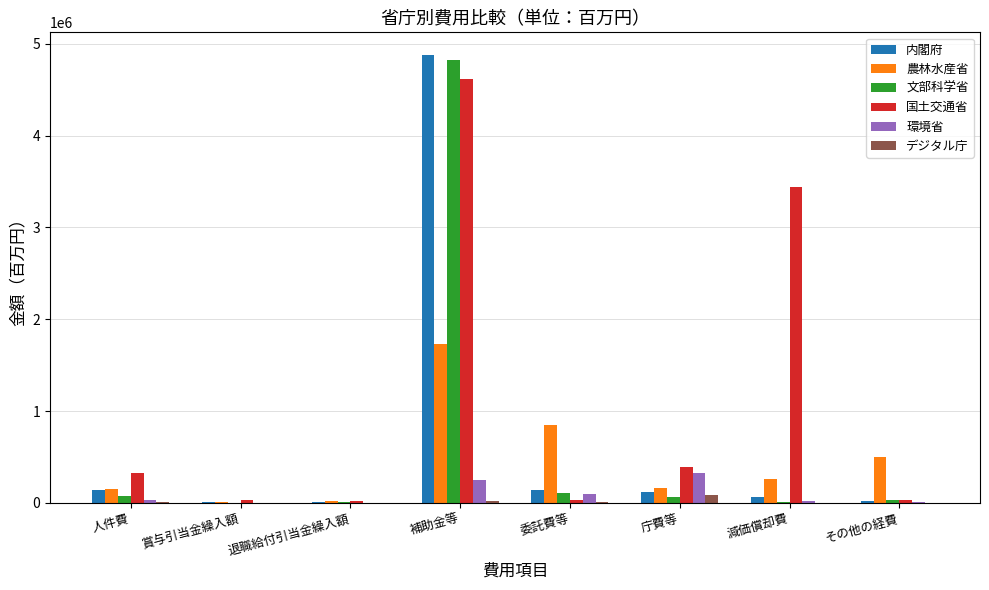

What is the sum of all 文部科学省 values?

5108001